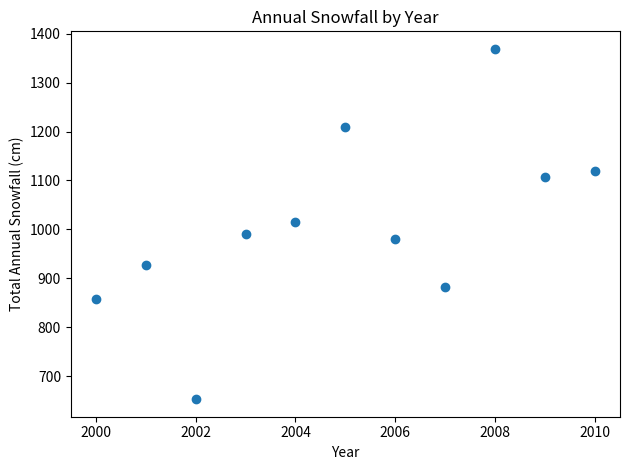

What is the range of Y values (max minus min)?

716